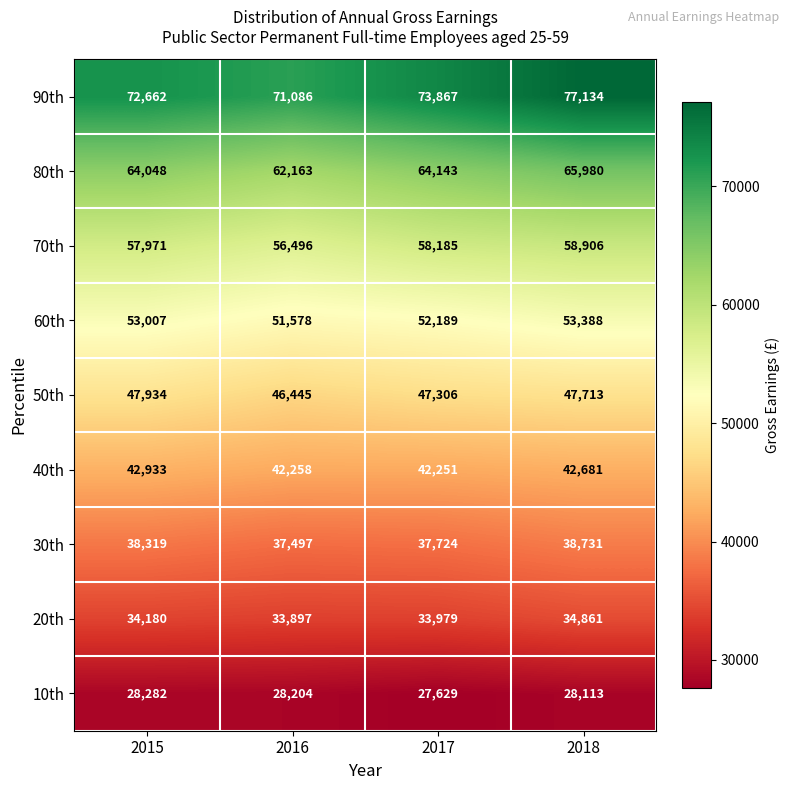

Which category has the lowest value in the 90th series?

2016